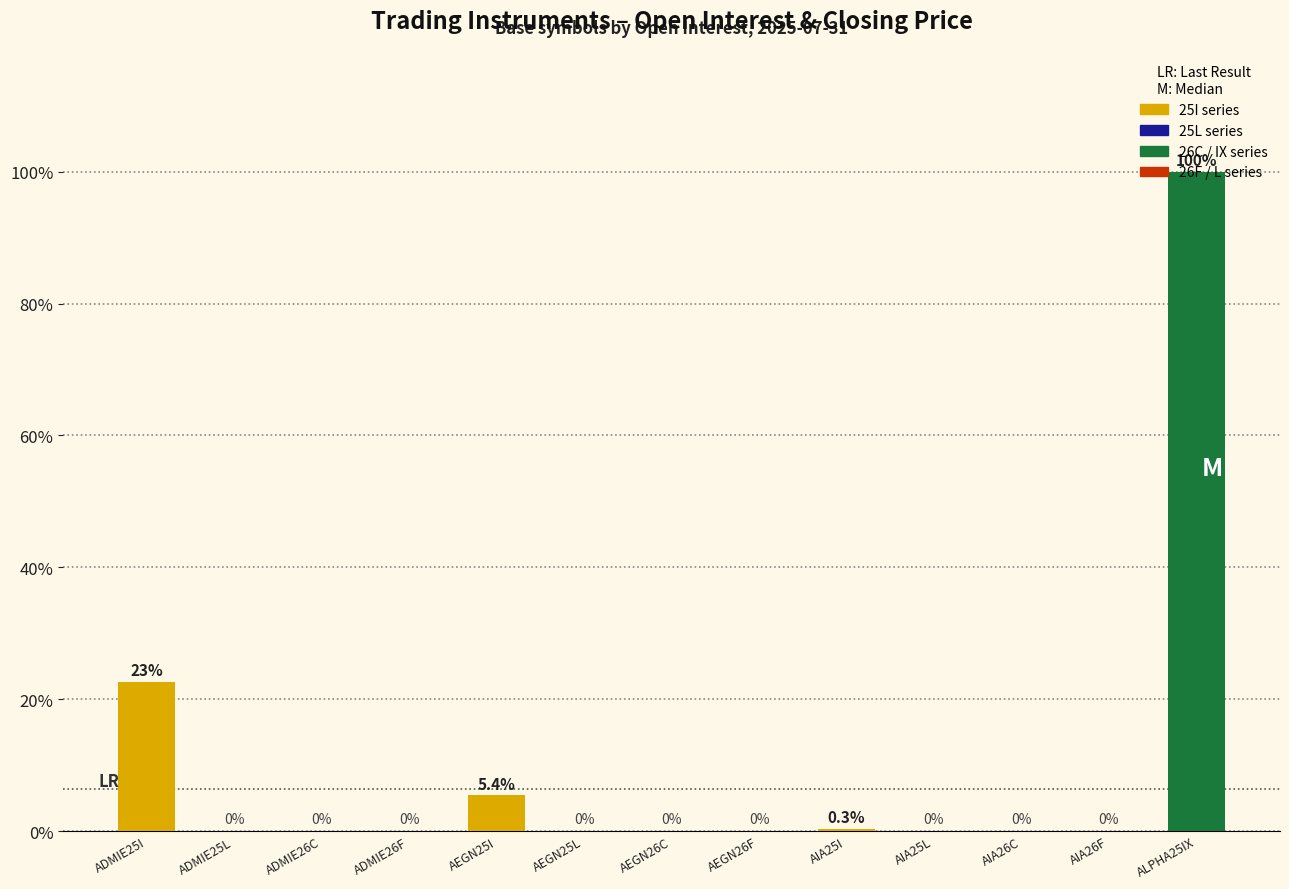

The chart shows a value of 26292 at ADMIE25I. True or false?

False